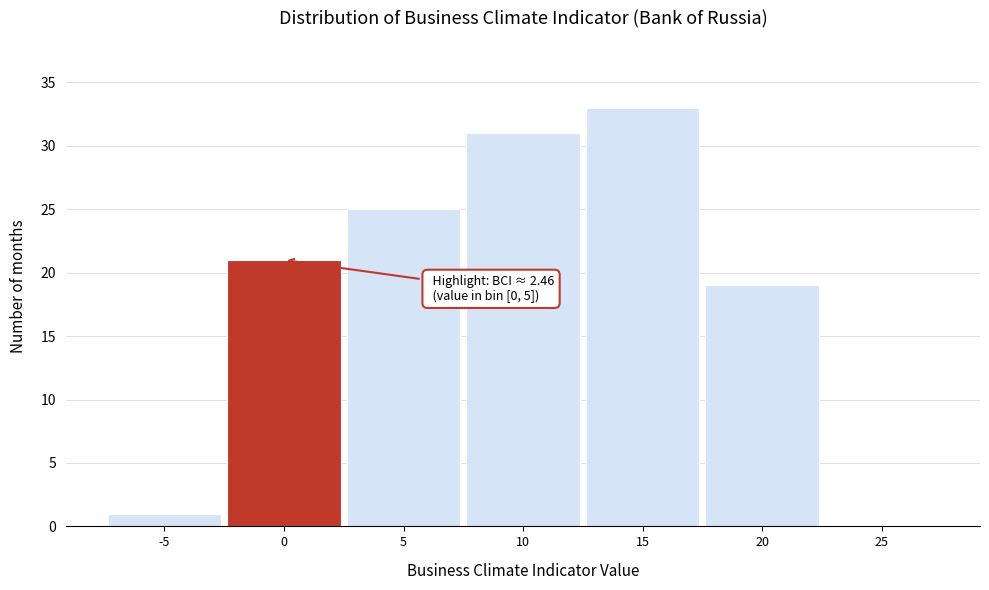

Reading right to left, list all the values displayed in this chart.

25=0	20=19	15=33	10=31	5=25	0=21	-5=1